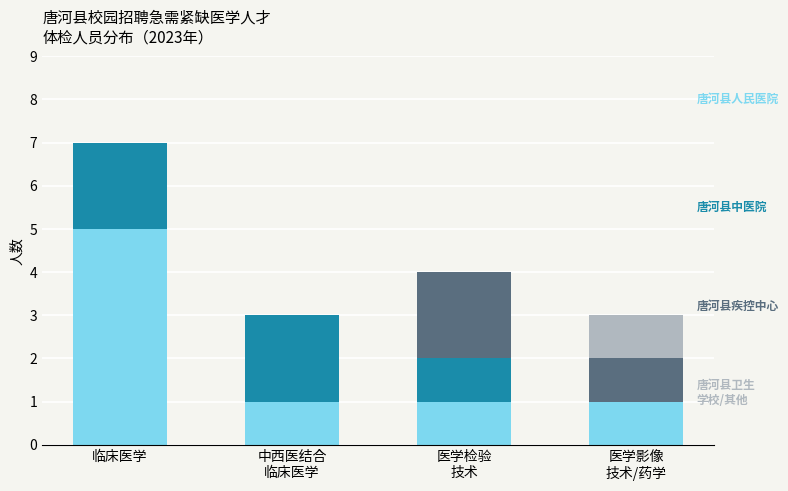

How many distinct data groups are displayed?

4